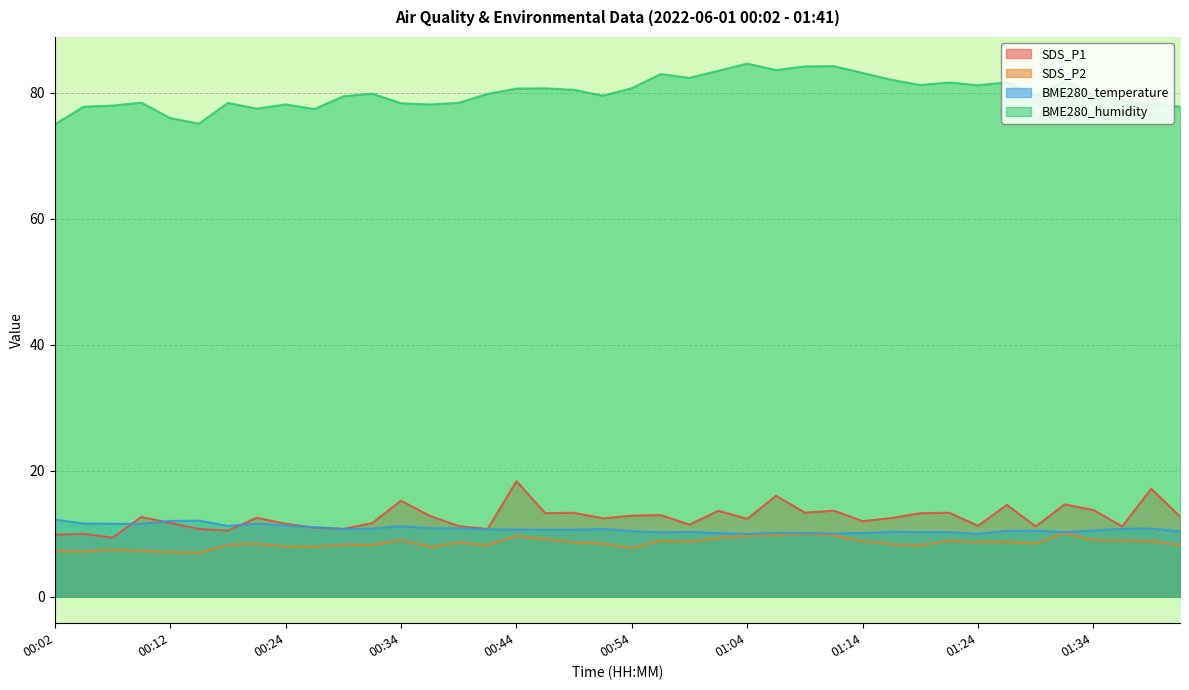

What is the value of the SDS_P2 point at the 38th from the left?

8.9